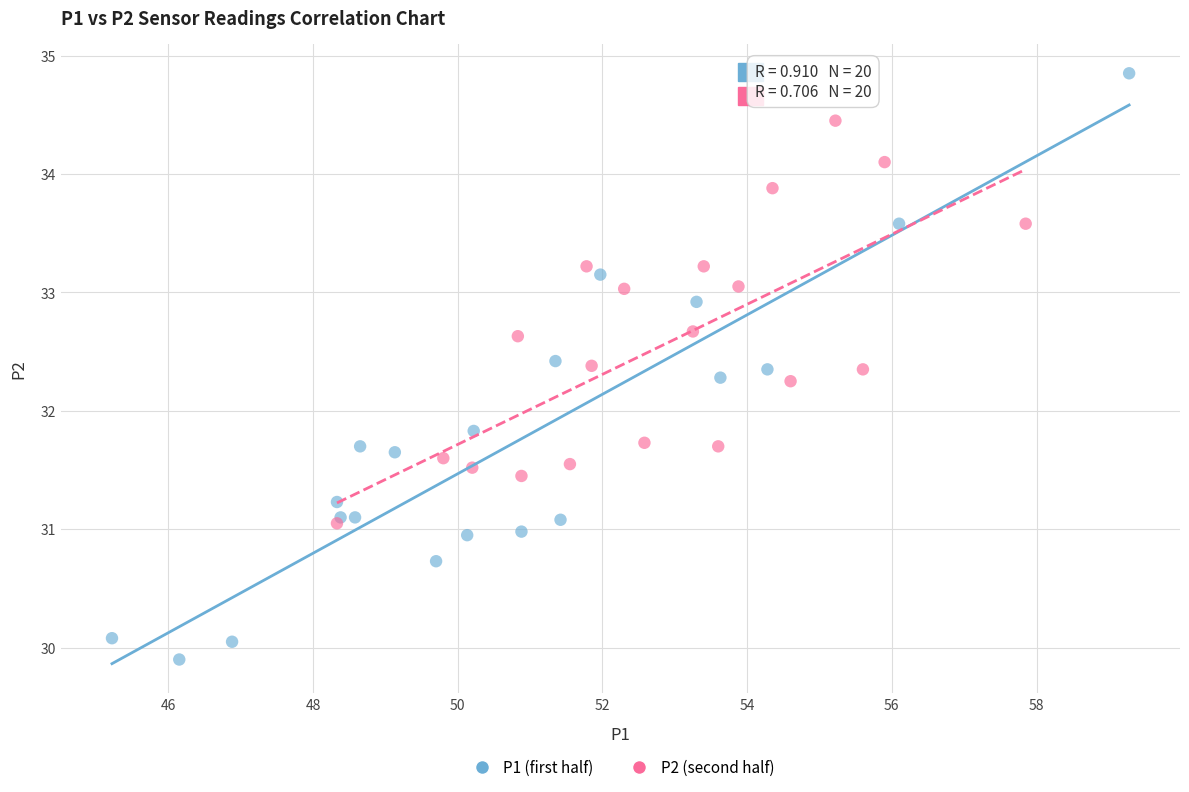

Which series reaches the maximum Y coordinate?

P1 (first half)